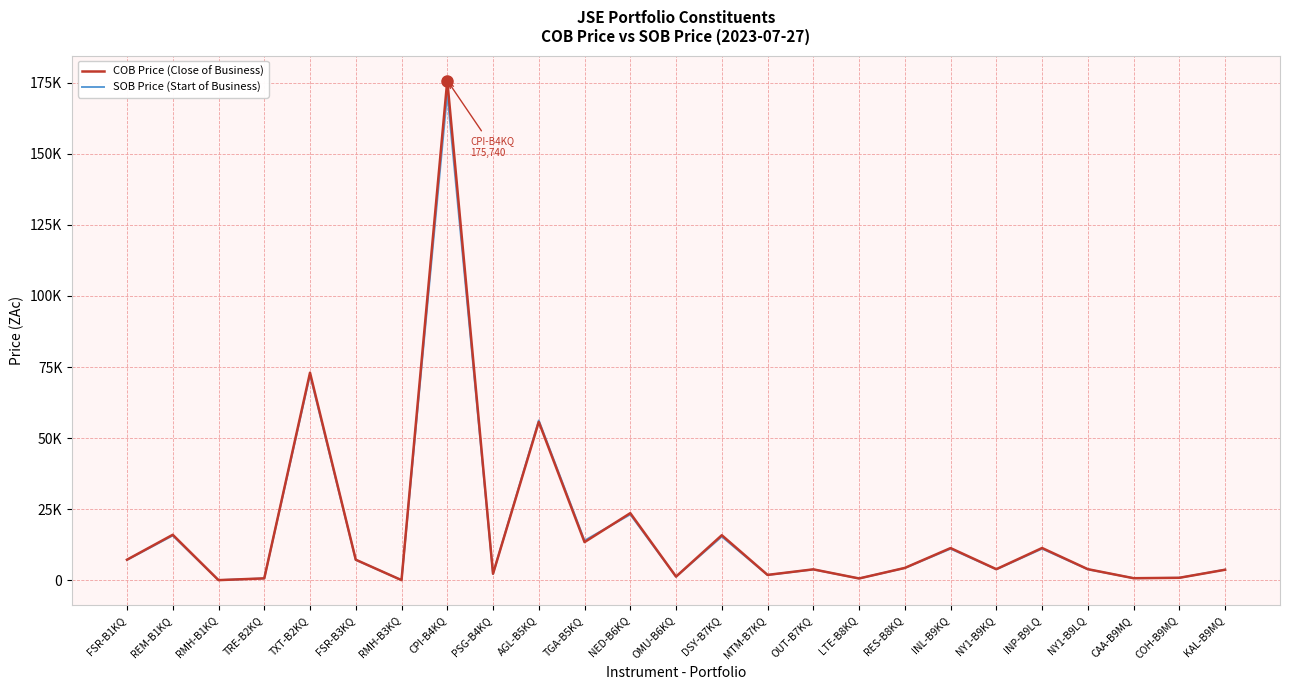

What are all the series names shown in the legend?

COB Price (Close of Business), SOB Price (Start of Business)